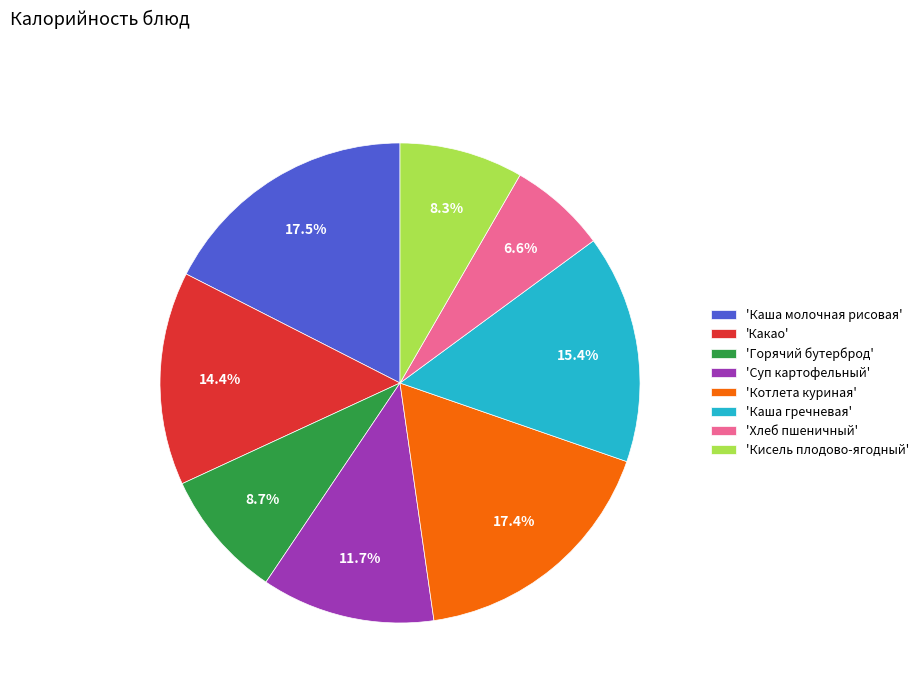

What is the total percentage of 'Каша молочная рисовая' and 'Каша гречневая'?

32.9%